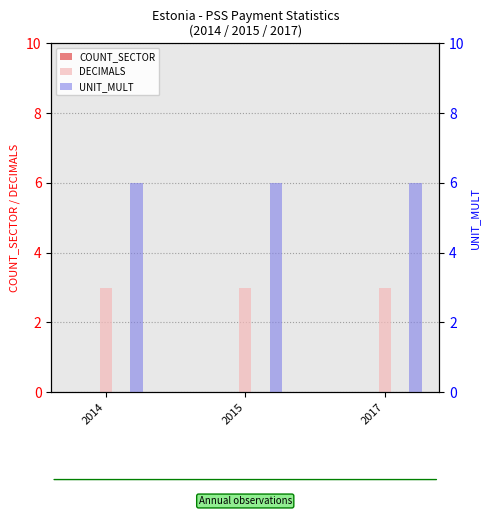

Is it true that DECIMALS equals 3 at 2014?

True